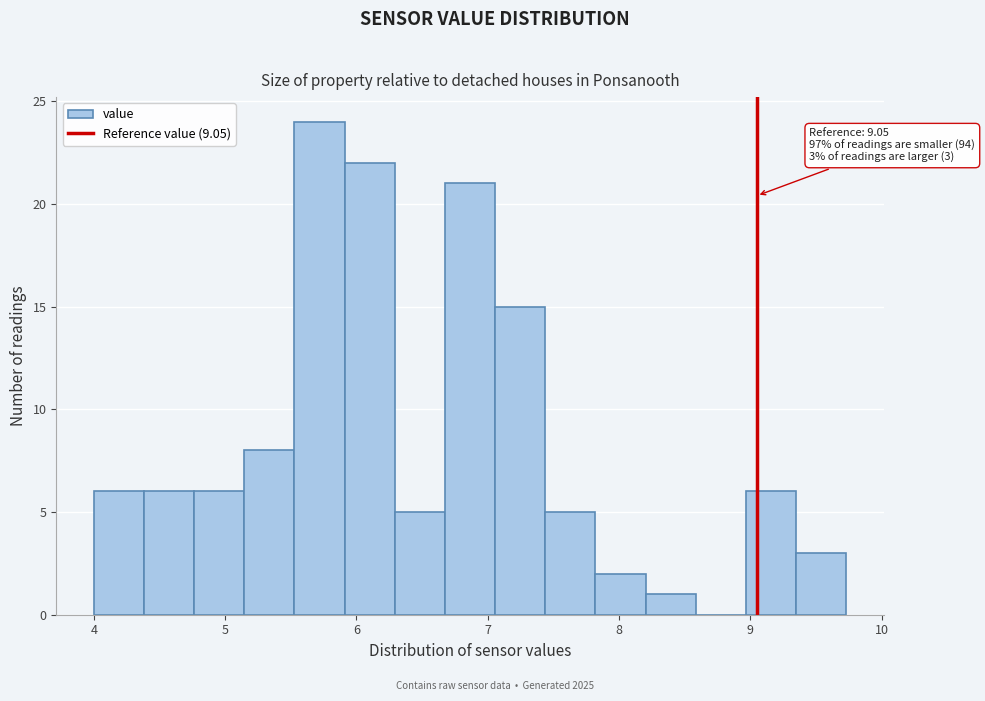

Read against the x-axis, roughly where is the centre of the tallest bar?

5.7